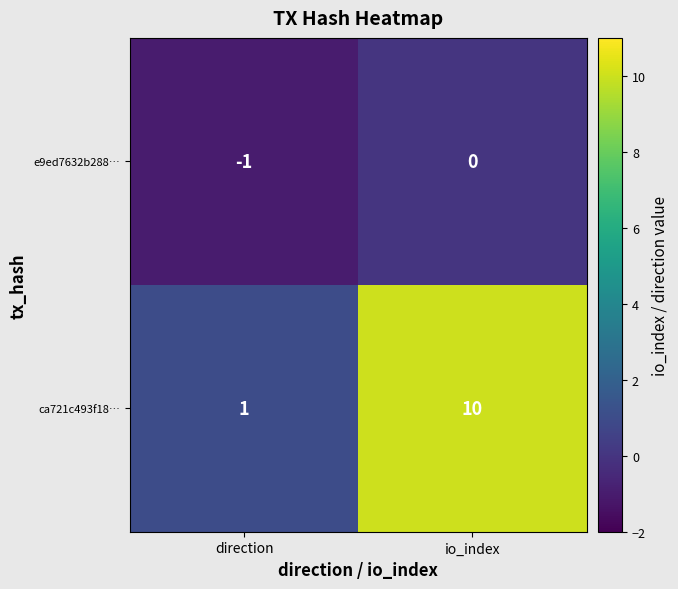

How many series are shown in this chart?

2